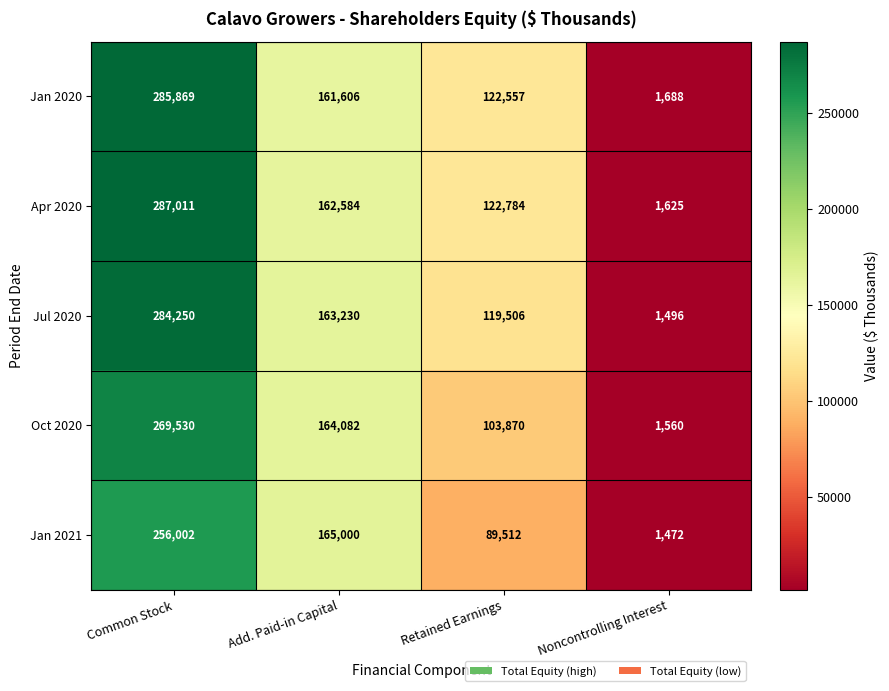

The value of Jan 2021 at Common Stock is 256002. True or false?

True